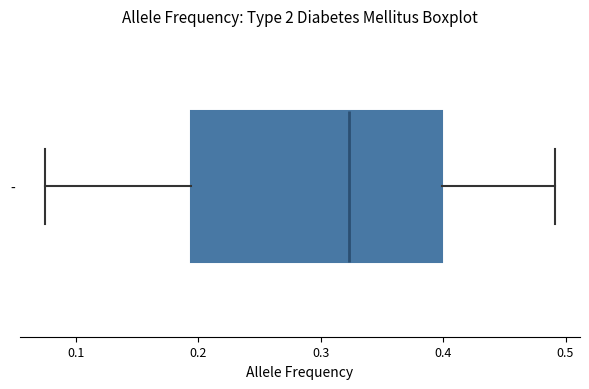

Where does the left whisker of the box for - end on the x-axis? The values are not printed on the chart, so give them approximately, as read against the axis.

0.08